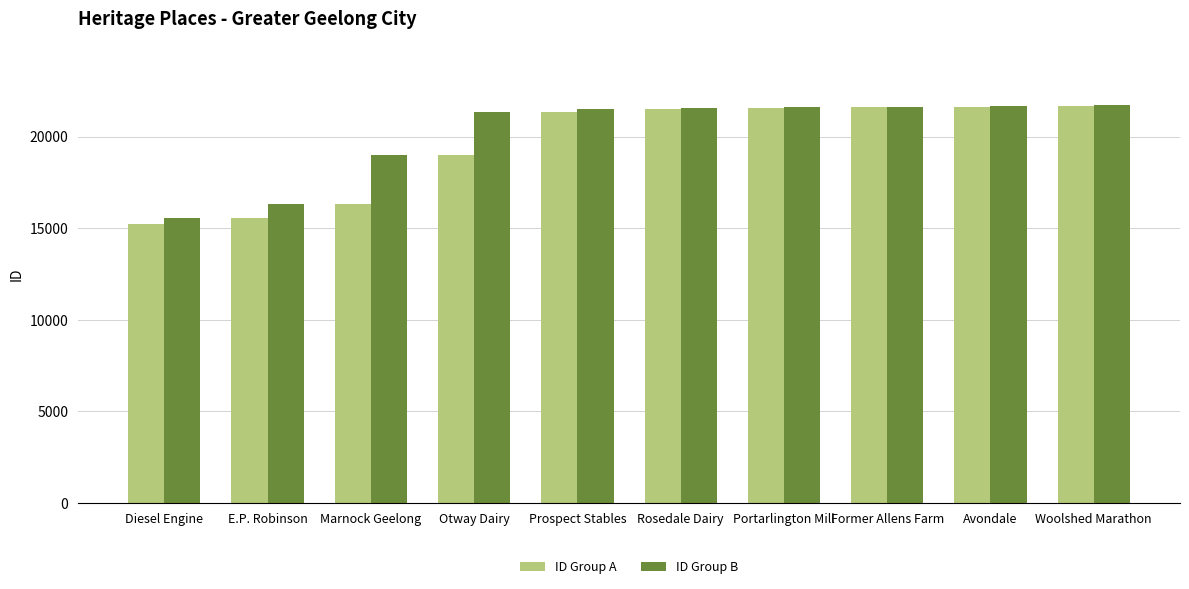

How many values in the ID Group B series are below 21563?

5